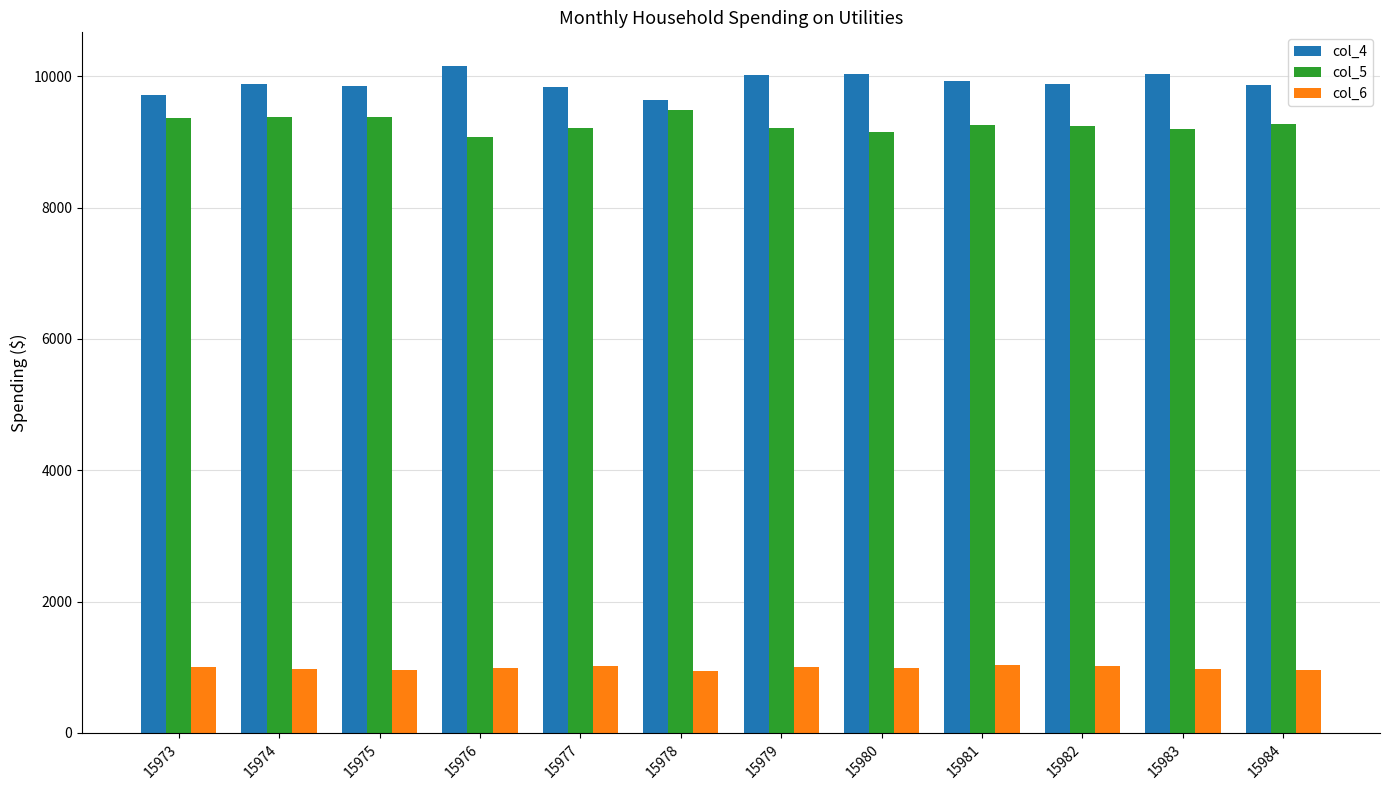

What is the difference between the maximum and minimum values in the col_5 series?

421